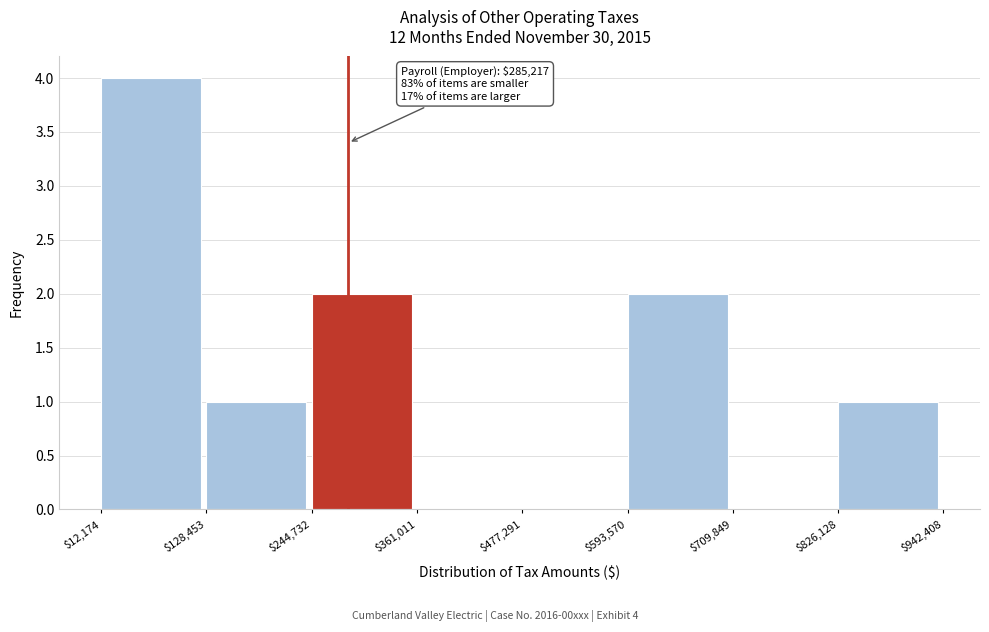

Which range on the x-axis has the tallest bar?

$12,174 to $128,453